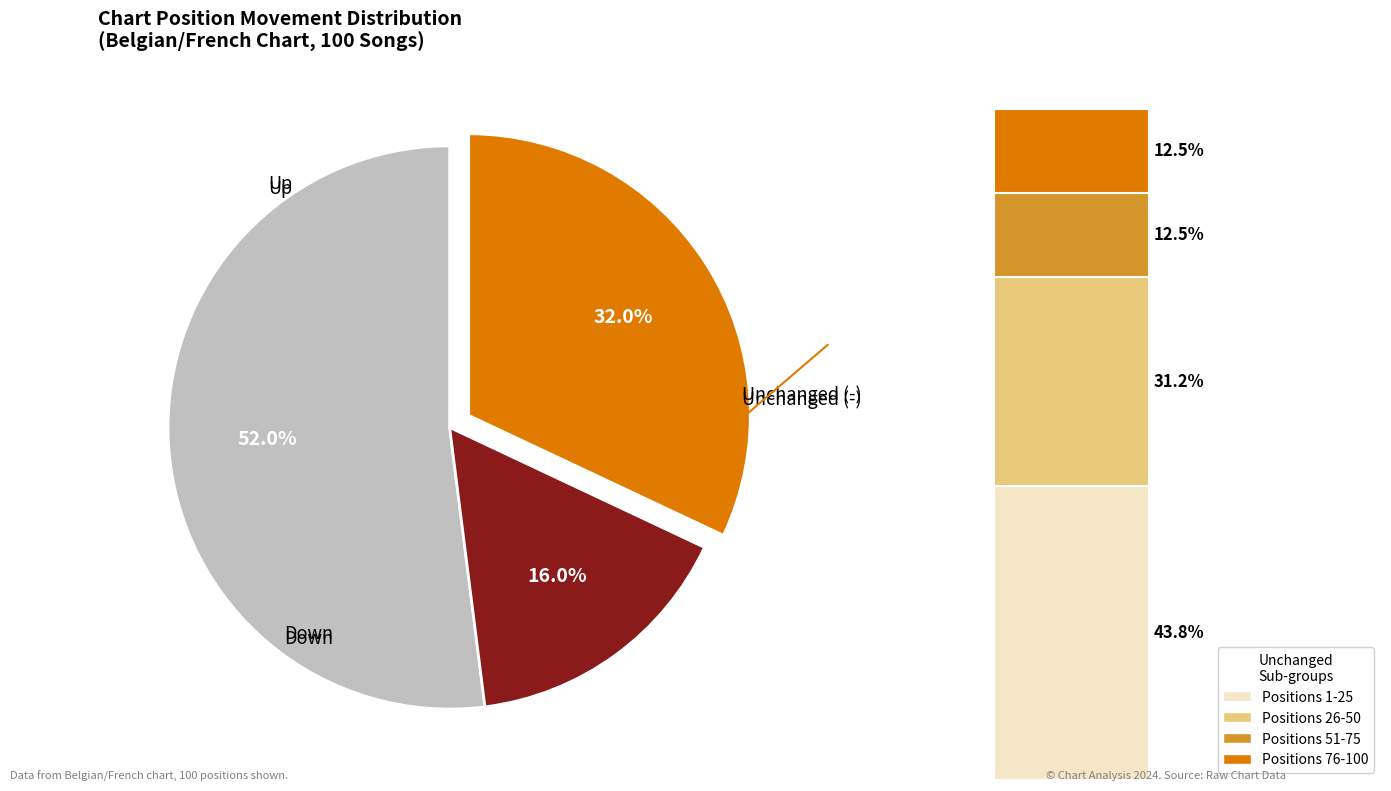

To the nearest percent, what percentage of the pie is down?

16%